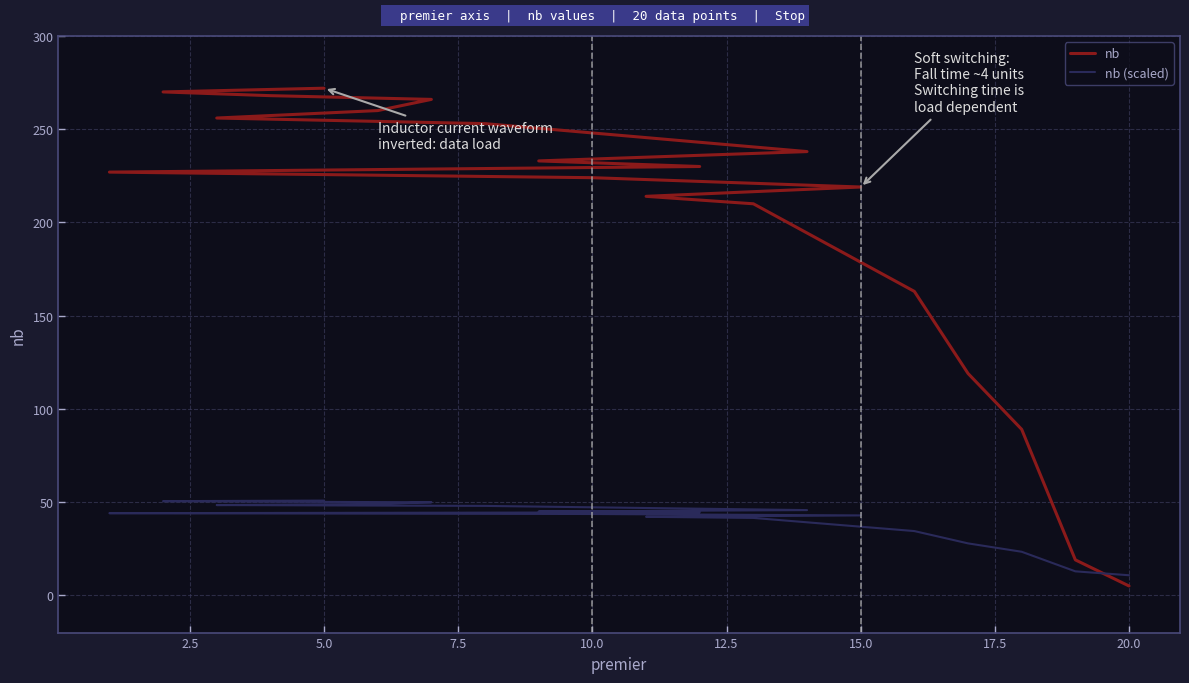

How many lines are shown in the chart?

2